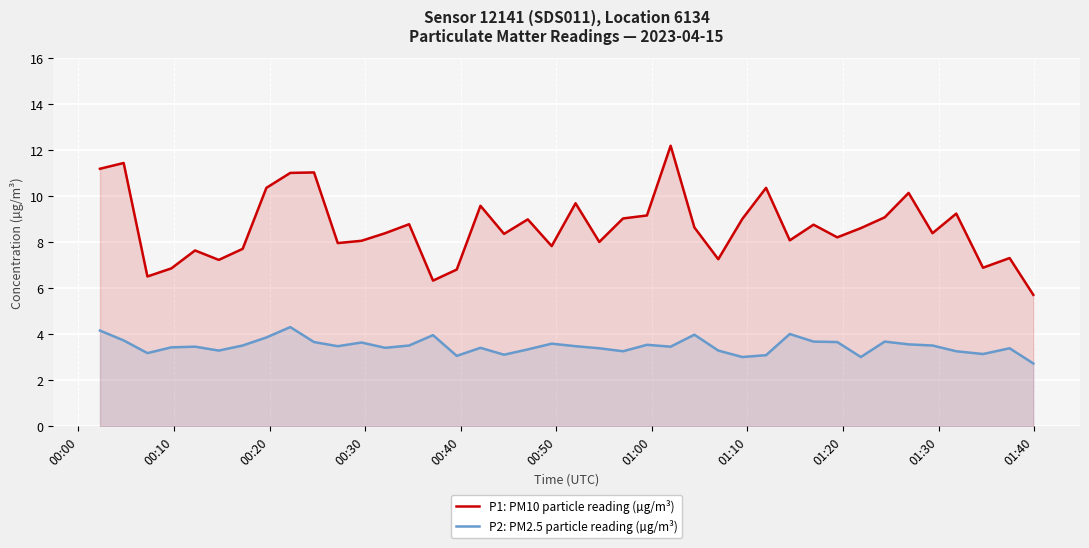

True or false: P1: PM10 particle reading (µg/m³) and P2: PM2.5 particle reading (µg/m³) intersect in this chart.

False